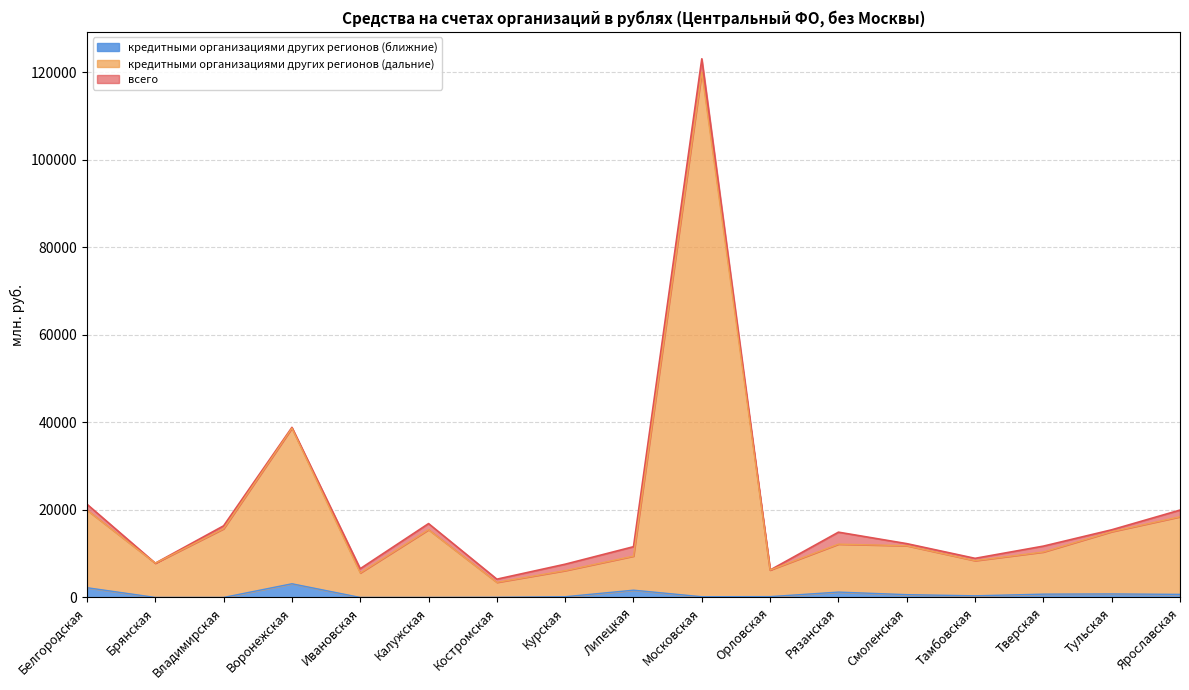

At which category does кредитными организациями других регионов (ближние) reach its first local peak?

Воронежская